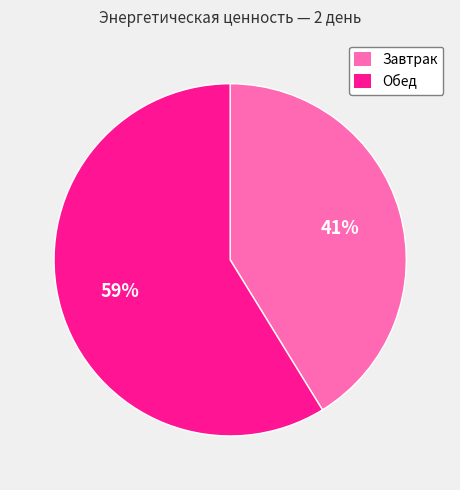

The Завтрак slice represents 49% of the pie. True or false?

False